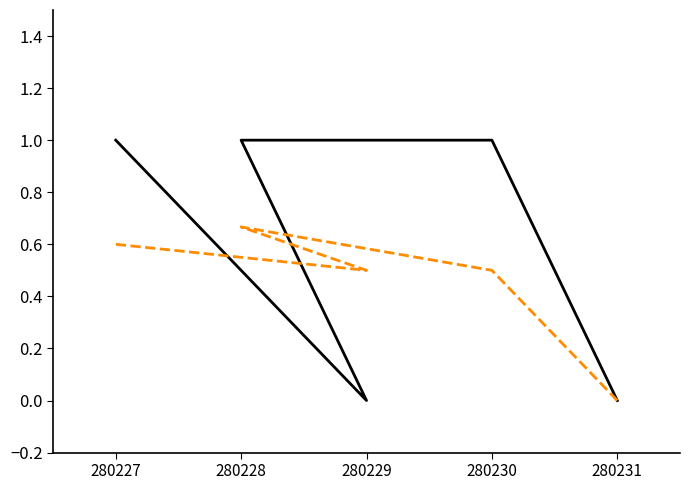

What is the maximum value shown in the chart?

1